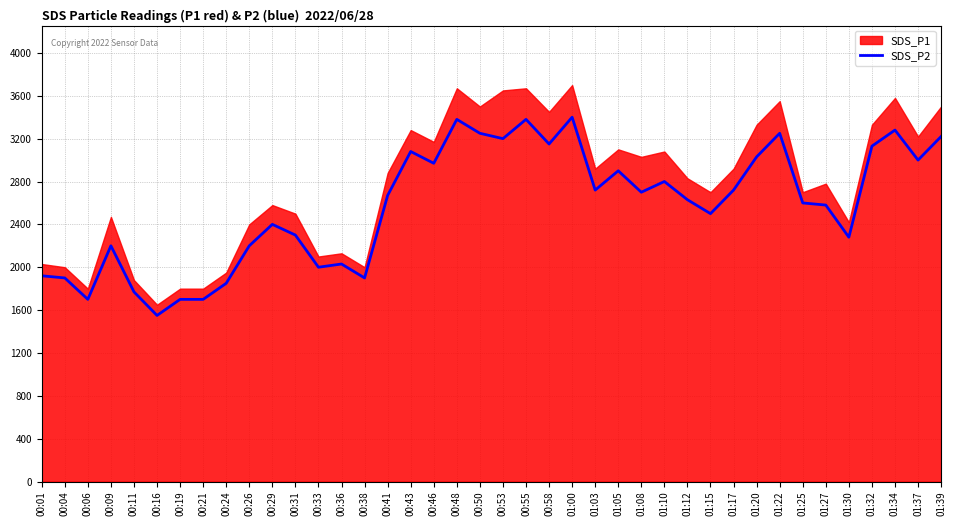

Between 01:30 and 01:37, which is larger?

01:37